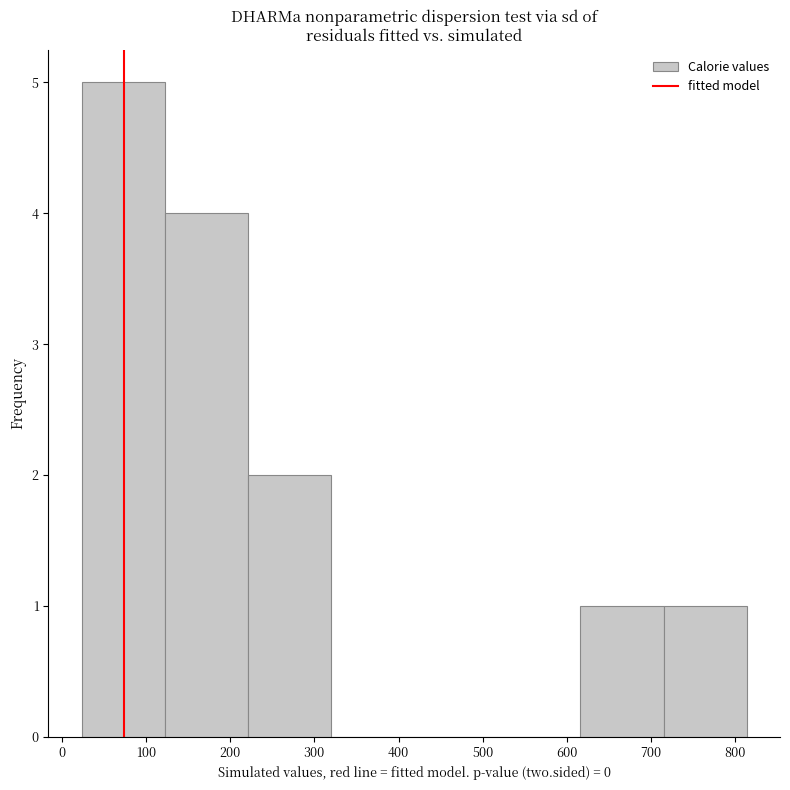

Reading left to right, list every bar in this chart as the range it spans on the x-axis followed by its height. Neither the bar edges nor the heights are printed on the chart, so give them approximately, as read against the axes.

20 to 120: 5
120 to 220: 4
220 to 320: 2
320 to 420: 0
420 to 520: 0
520 to 620: 0
620 to 710: 1
710 to 810: 1